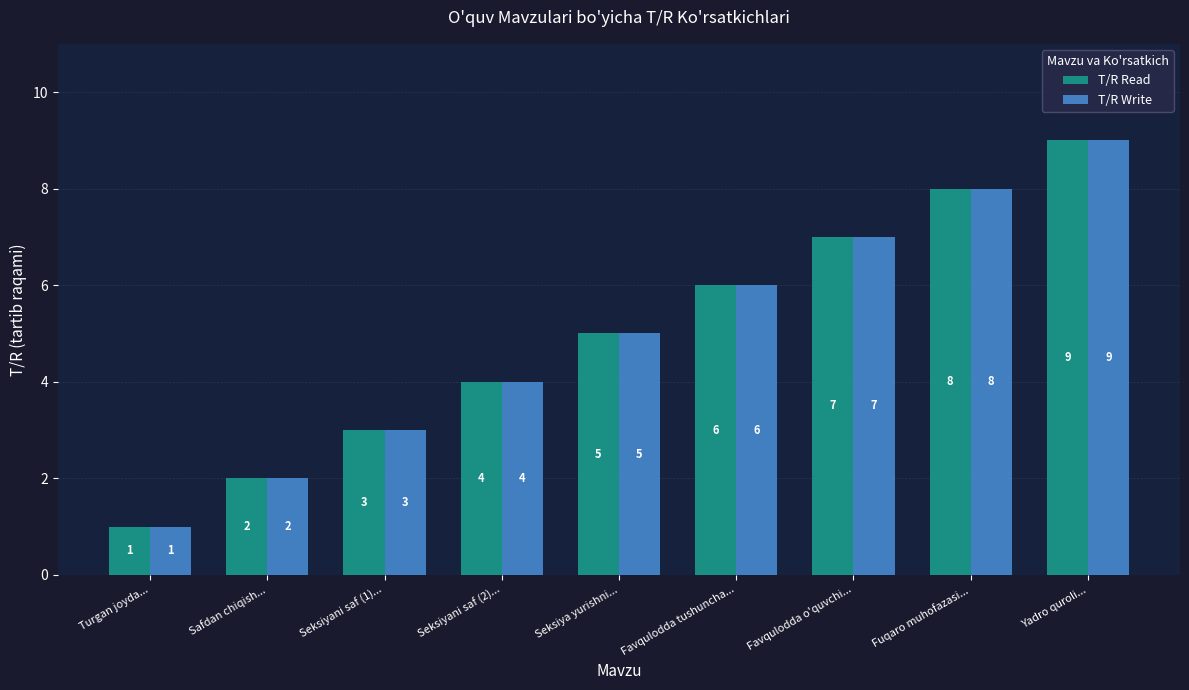

At which label does T/R Write reach its minimum?

Turgan joyda...